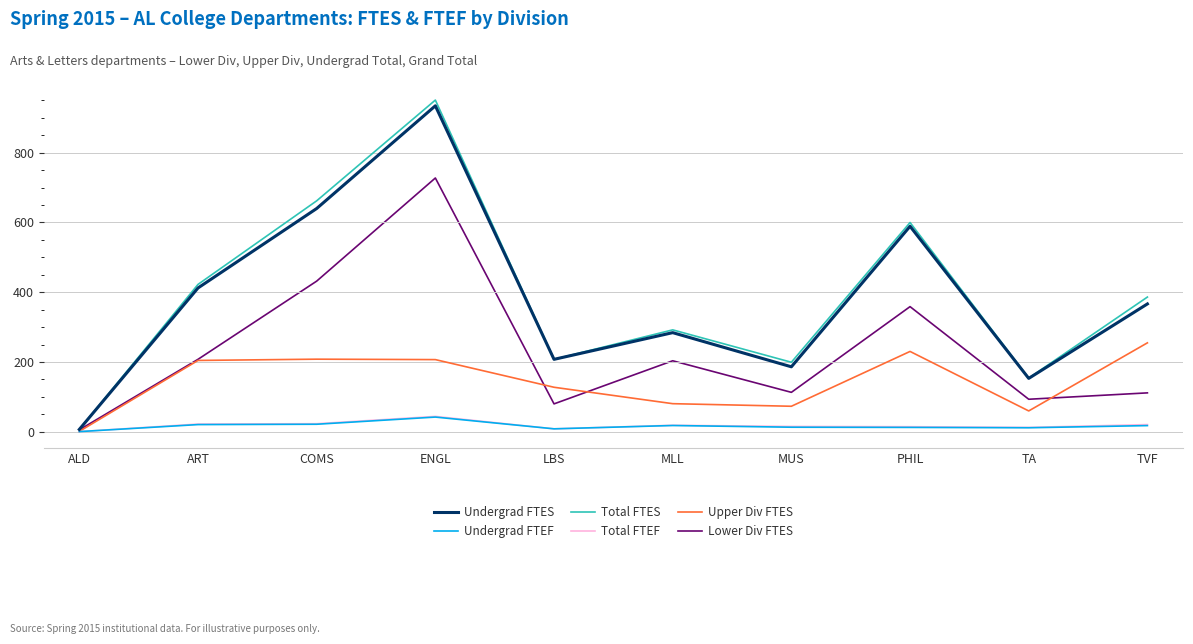

Between COMS and LBS, which series saw the biggest shift?

Total FTES